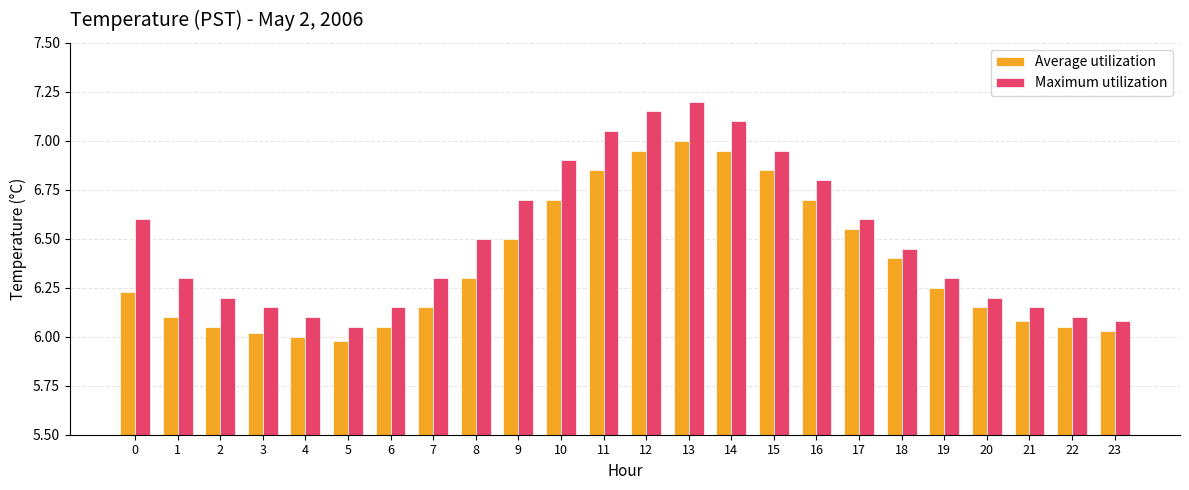

Which series has the largest range (max minus min)?

Maximum utilization